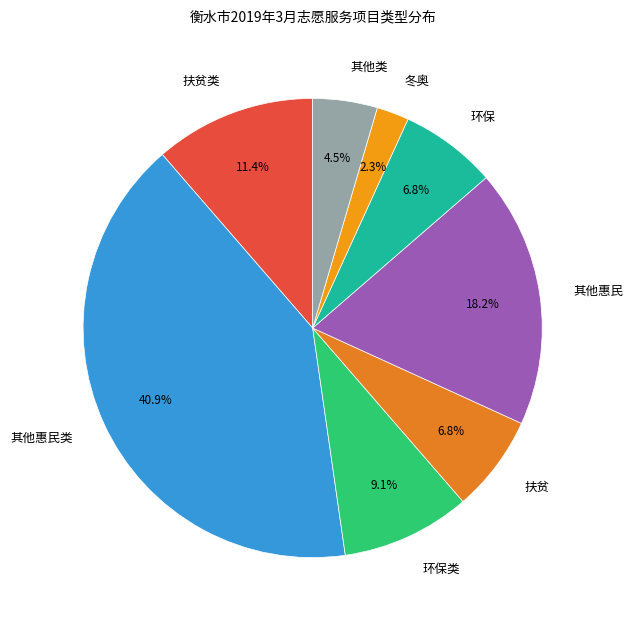

Which slice is the largest?

其他惠民类